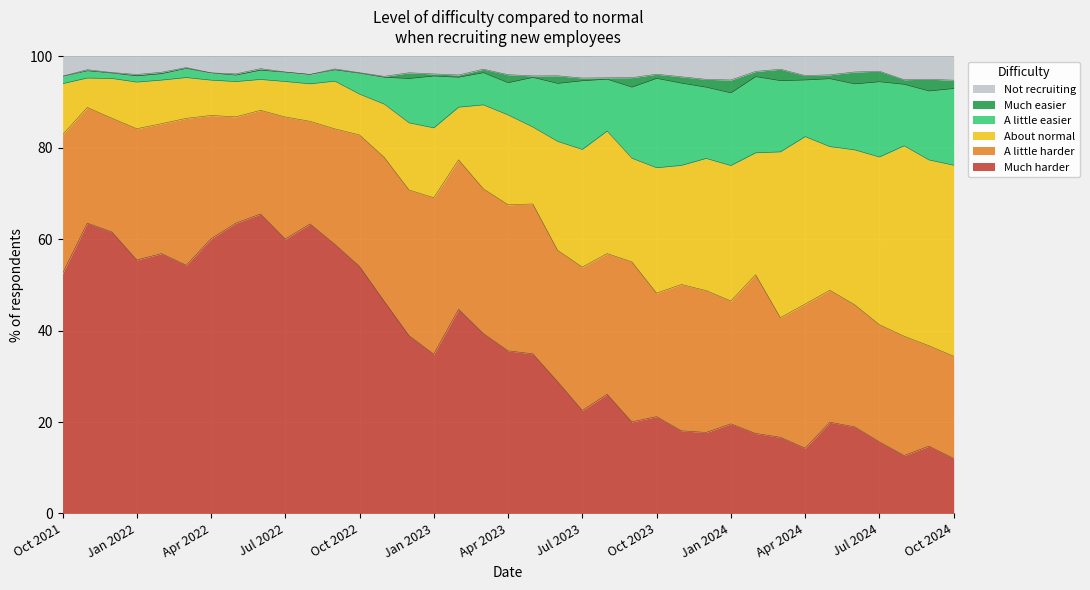

What is the maximum value for Much harder?

65.5